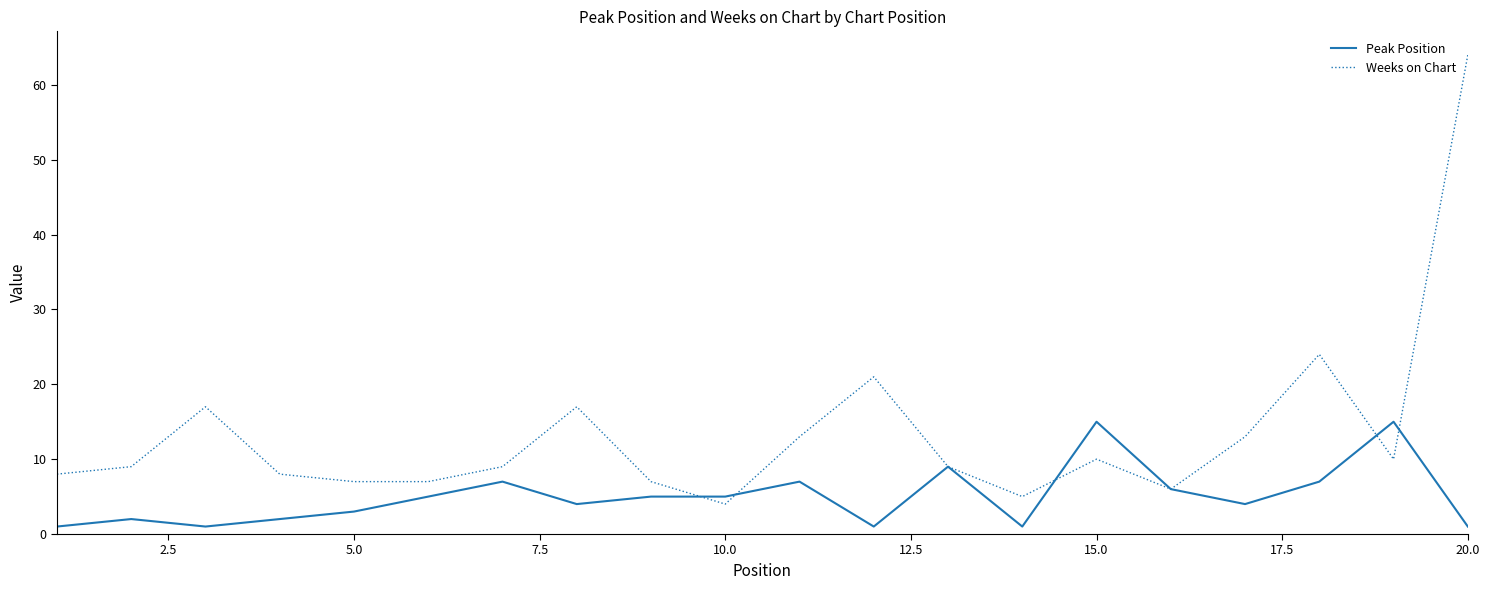

Which series has the largest range (max minus min)?

Weeks on Chart